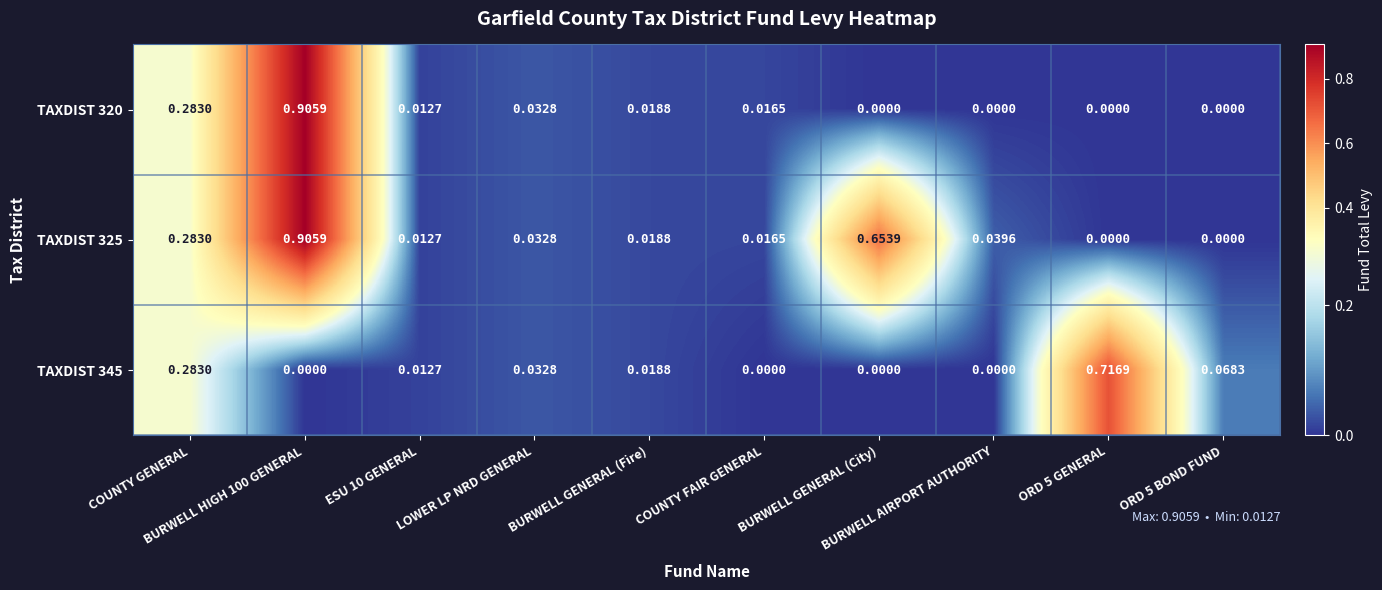

Rank the series at COUNTY FAIR GENERAL from highest to lowest value.

TAXDIST 320, TAXDIST 325, TAXDIST 345